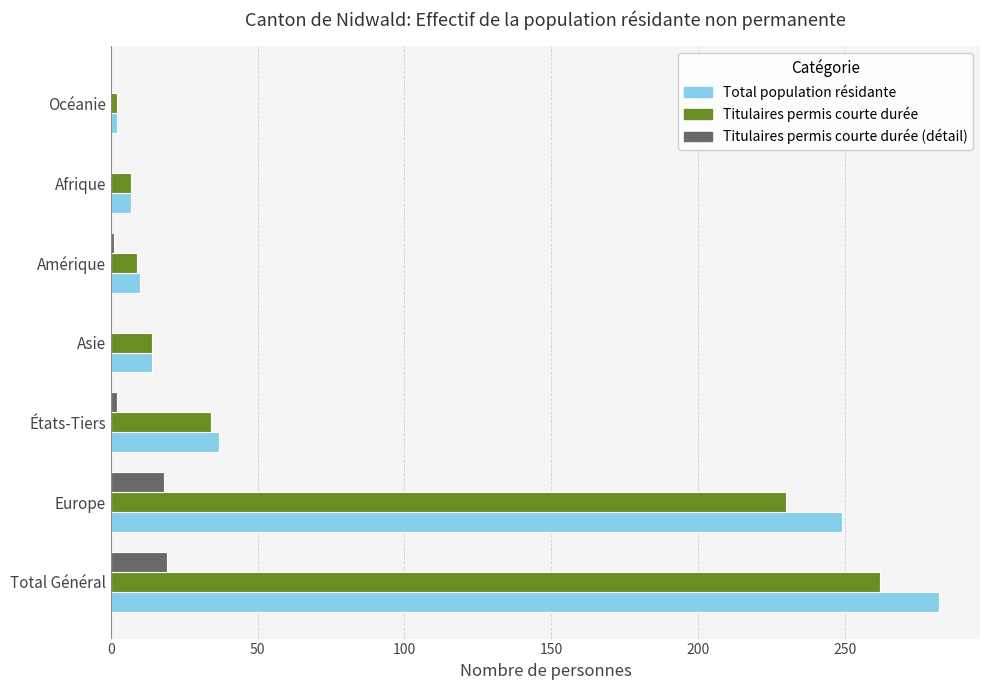

At which category is the sum across all series the highest?

Total Général